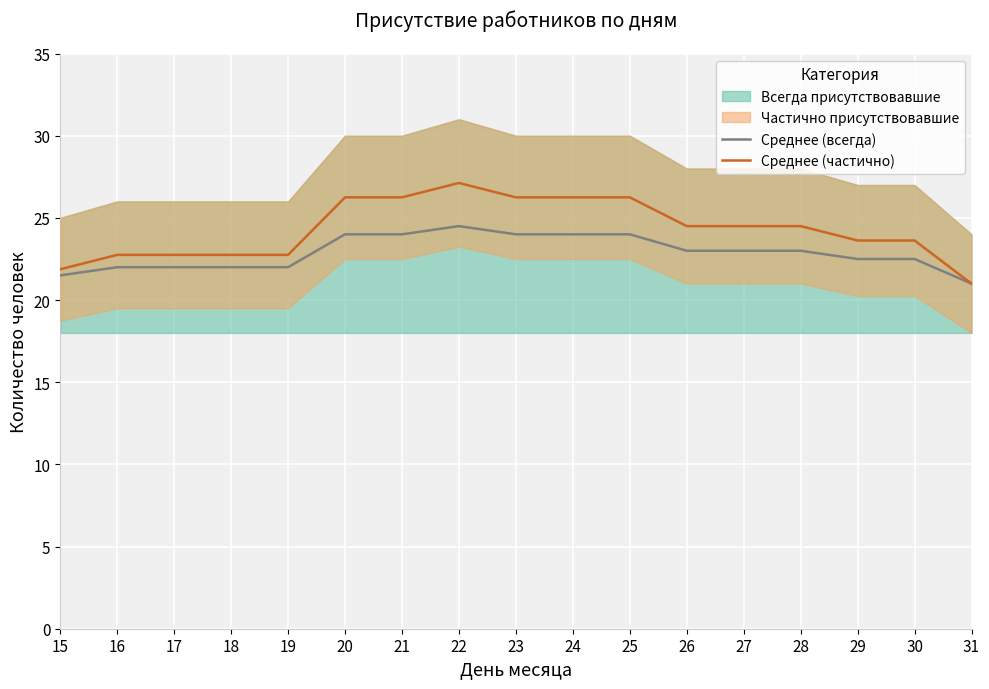

What is the total value across all series at 23?

50.2